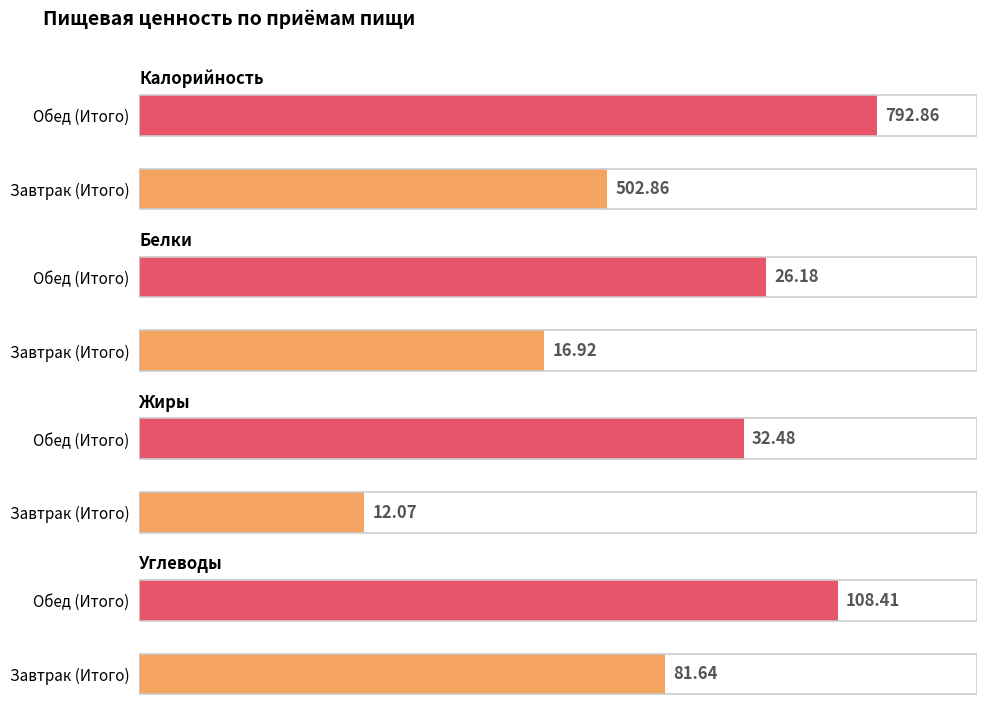

Reading left to right, transcribe all the data shown in this chart.

Калорийность: Завтрак (Итого)=502.9	Обед (Итого)=792.9
Белки: Завтрак (Итого)=16.9	Обед (Итого)=26.2
Жиры: Завтрак (Итого)=12.1	Обед (Итого)=32.5
Углеводы: Завтрак (Итого)=81.6	Обед (Итого)=108.4